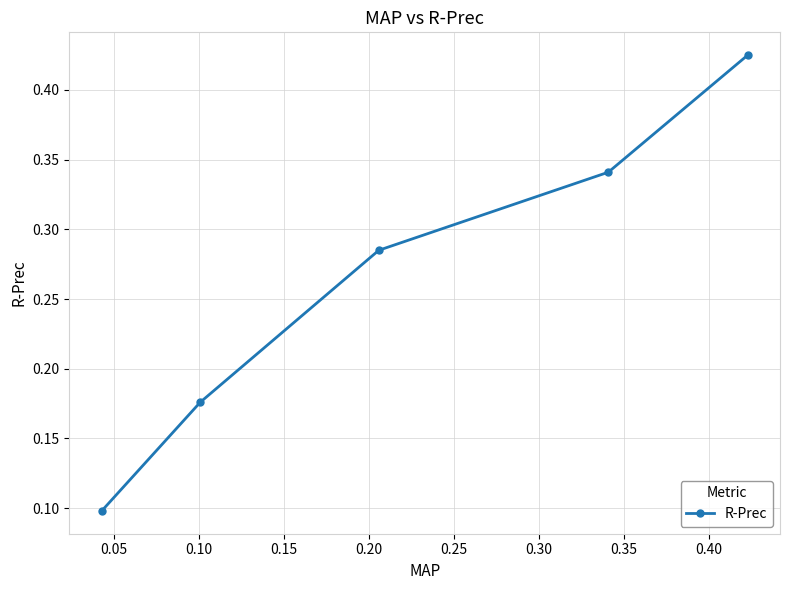

Count the values in the range 0 to 1.

5